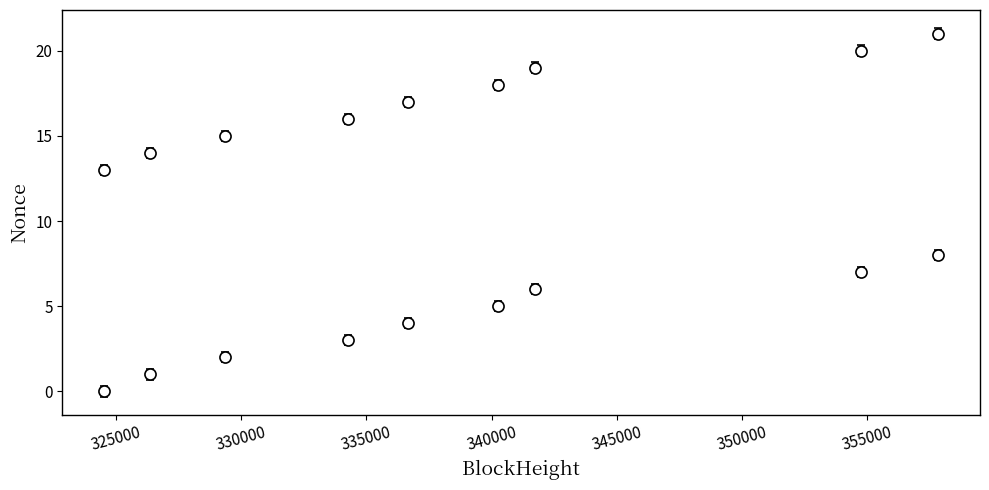

What is the sum of all values?

189